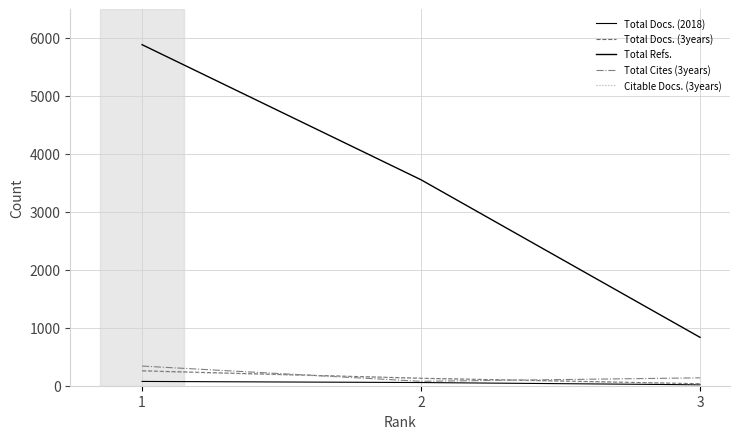

What is the approximate value of Total Refs. at 1, to the nearest 50?

5900